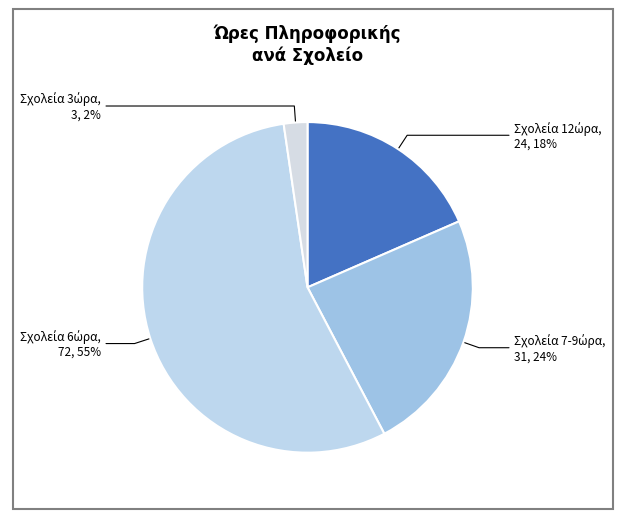

Is there a majority slice in this chart?

Yes